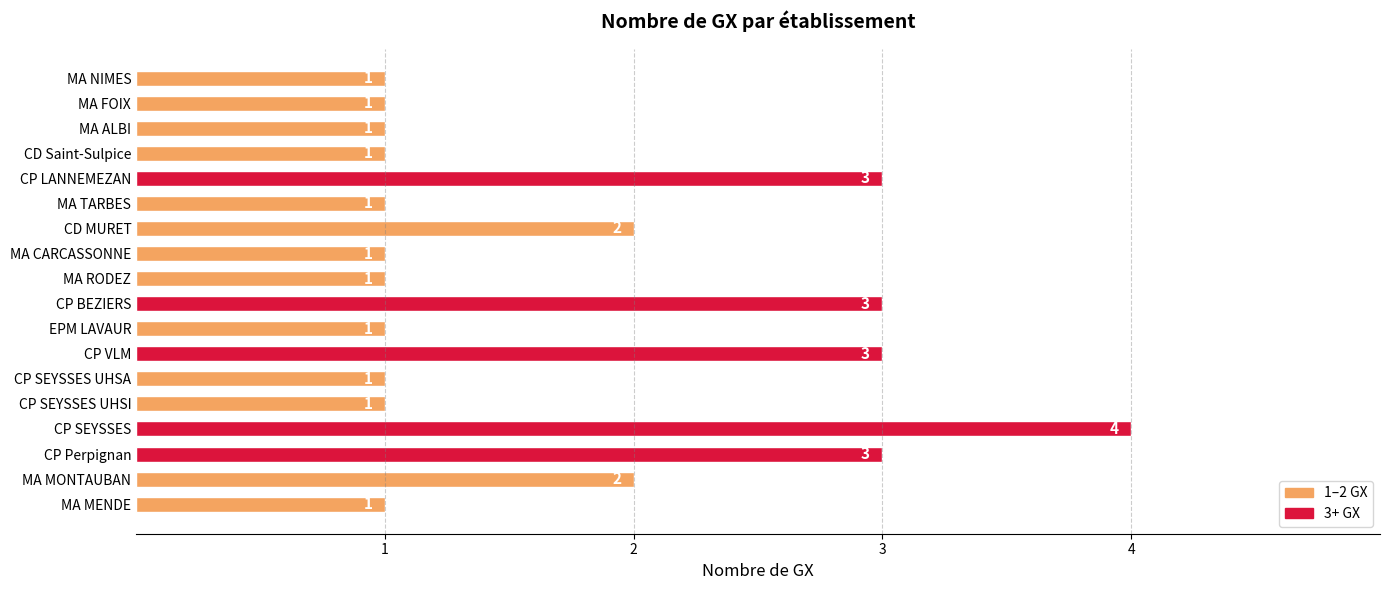

What is the change in value from CD Saint-Sulpice to CP Perpignan?

+2